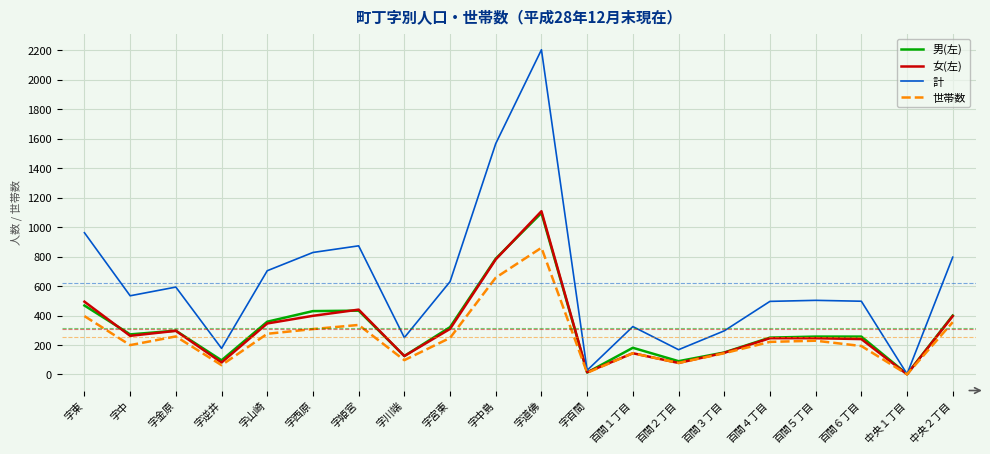

At which category is the sum across all series the highest?

字道佛